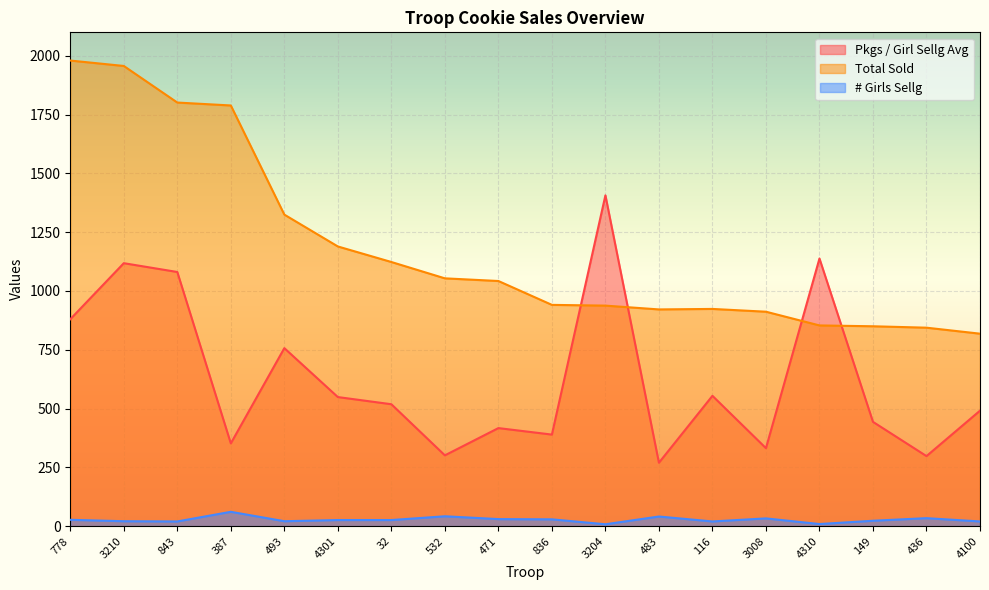

What is the spread (max minus min) of values at 532?

1011.8